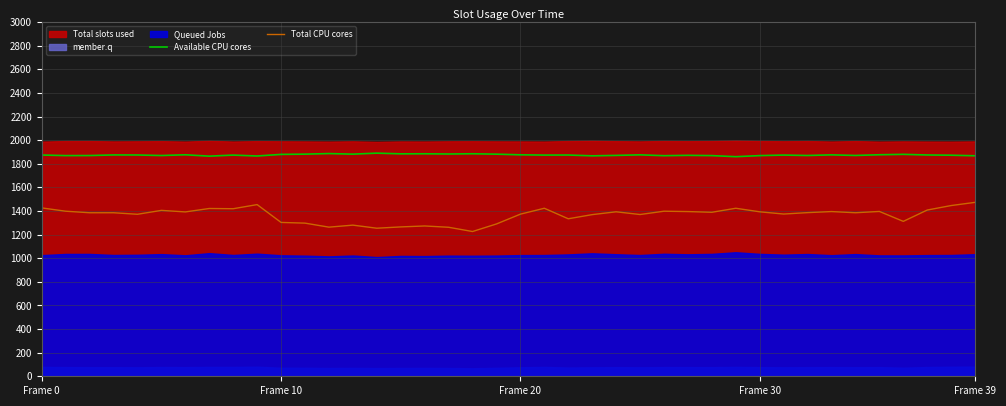

True or false: Available CPU cores and Total CPU cores intersect in this chart.

False